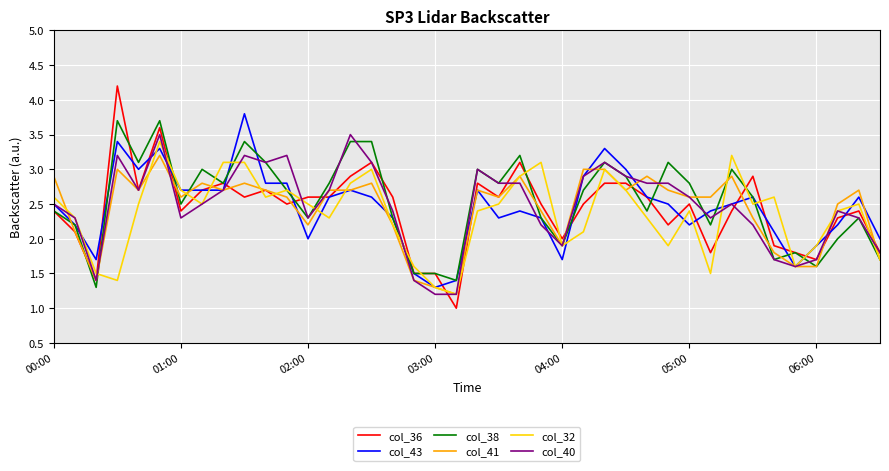

Which series has the largest range (max minus min)?

col_36